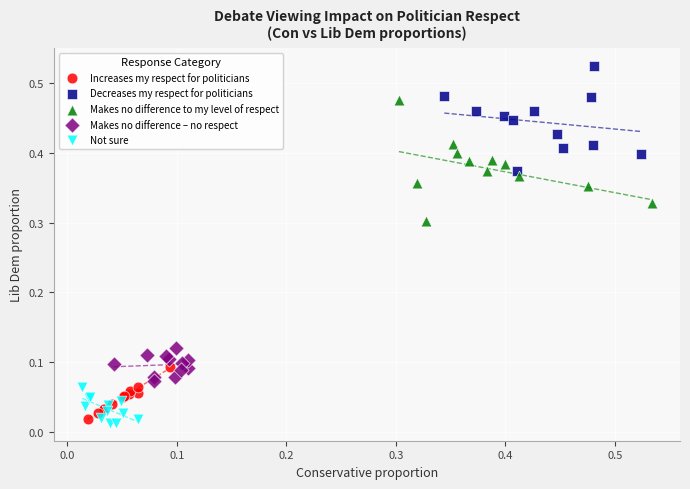

Which series reaches the maximum Y coordinate?

Decreases my respect for politicians